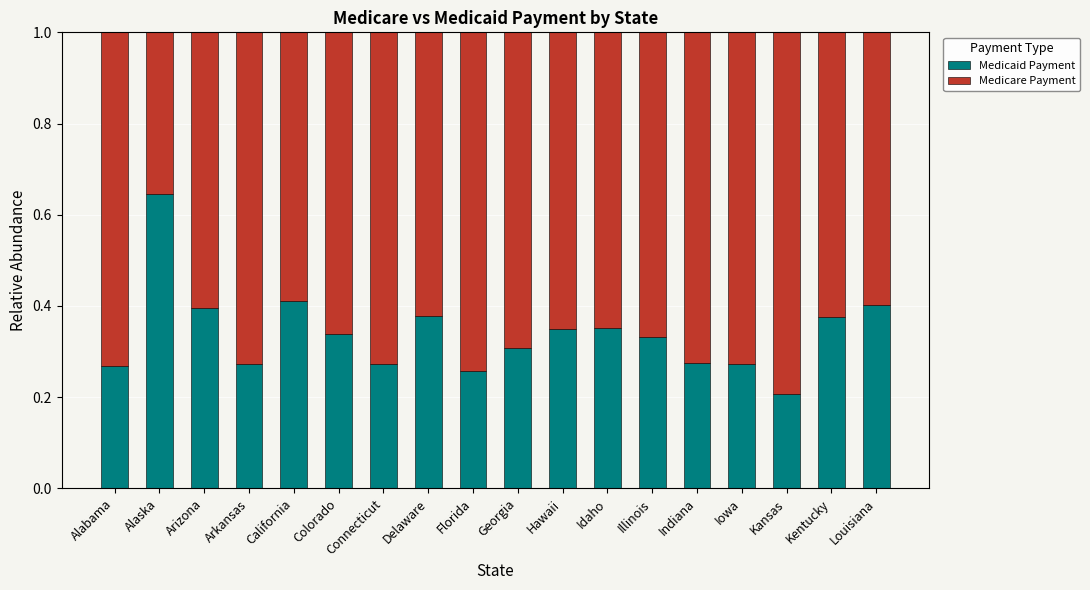

True or false: Medicaid Payment has a value of 0.6 at California.

False